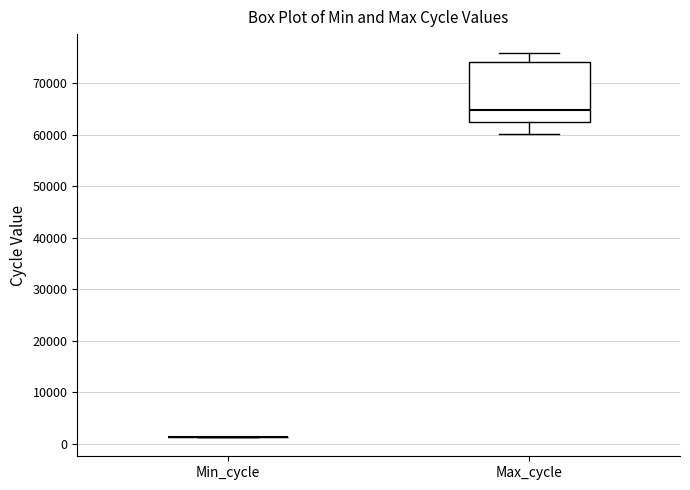

Which box is the tallest, from its lower edge to its upper edge?

Max_cycle